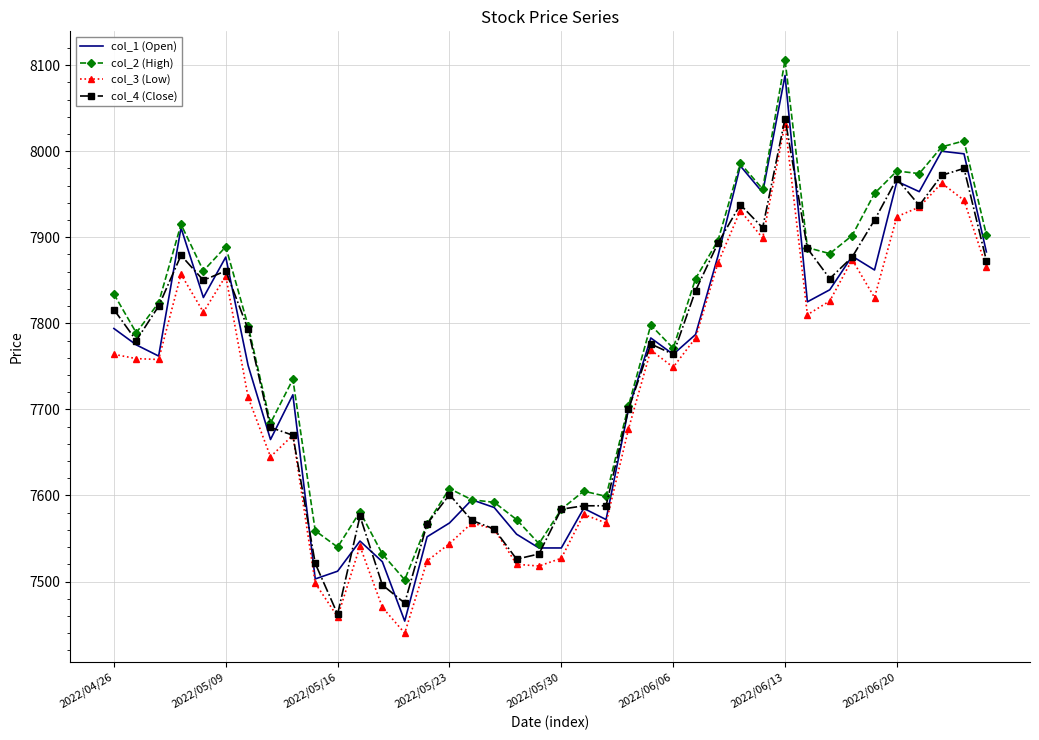

Which series has the widest spread of values?

col_1 (Open)